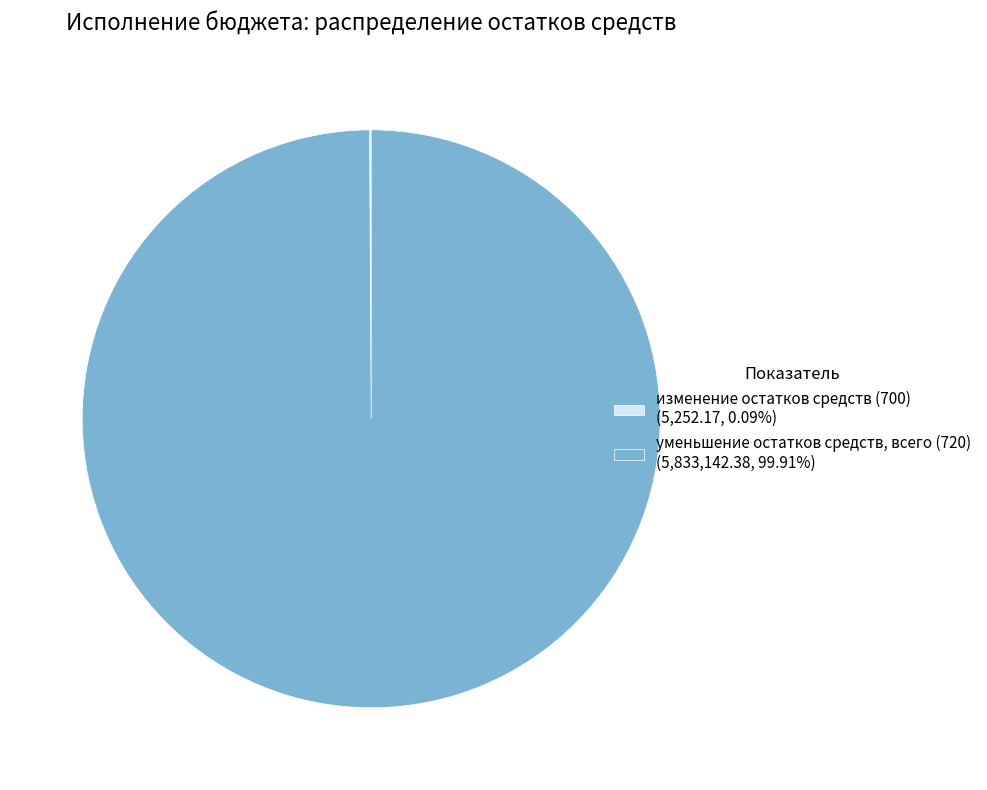

What is the largest slice in the pie chart?

уменьшение остатков средств, всего (720)